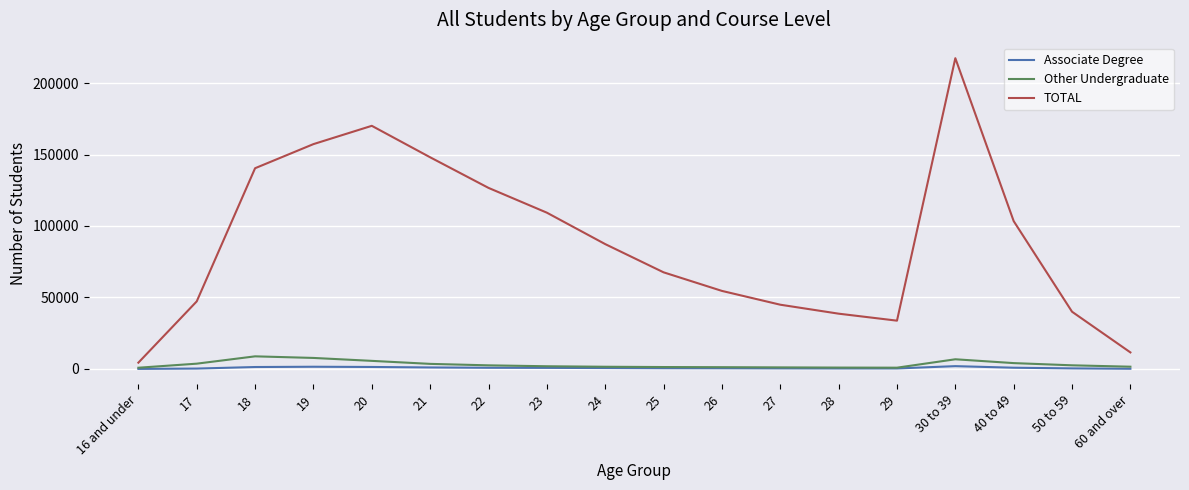

Is the value of TOTAL at 21 greater than the value of Associate Degree at 28?

Yes